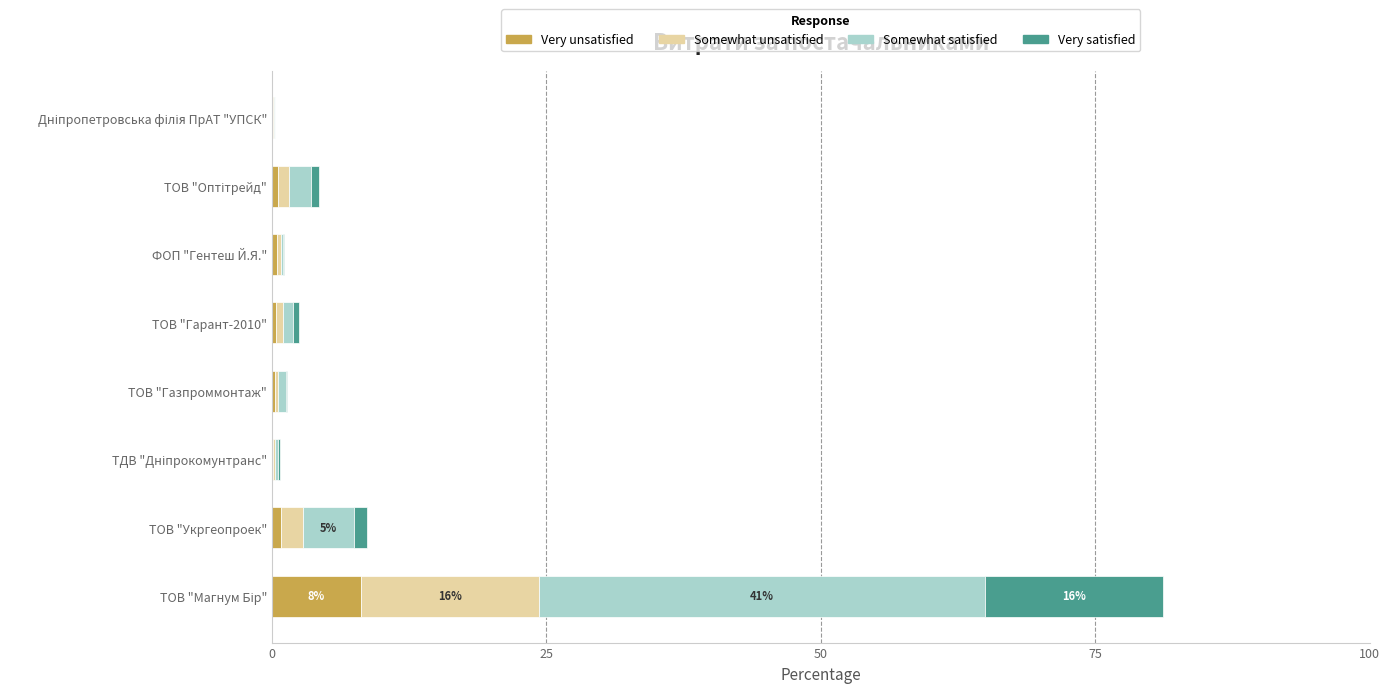

What are all the series names shown in the legend?

Very unsatisfied, Somewhat unsatisfied, Somewhat satisfied, Very satisfied